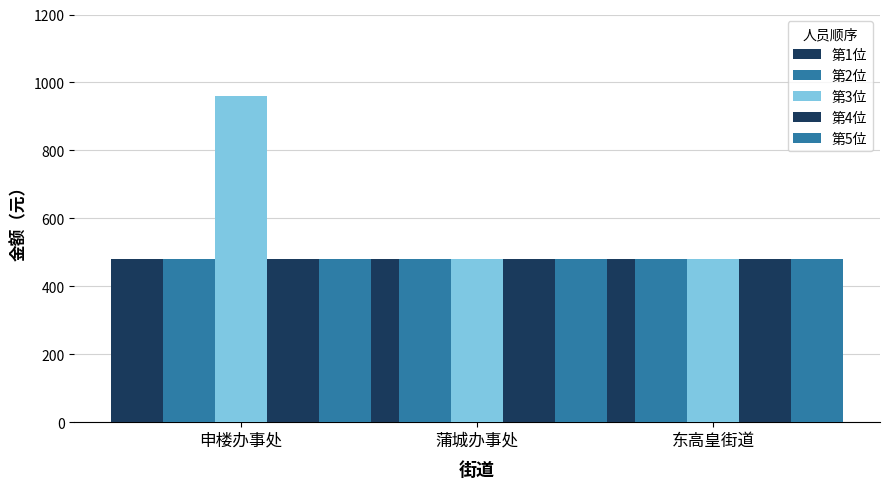

Is the value of 第2位 at 申楼办事处 greater than the value of 第5位 at 蒲城办事处?

No